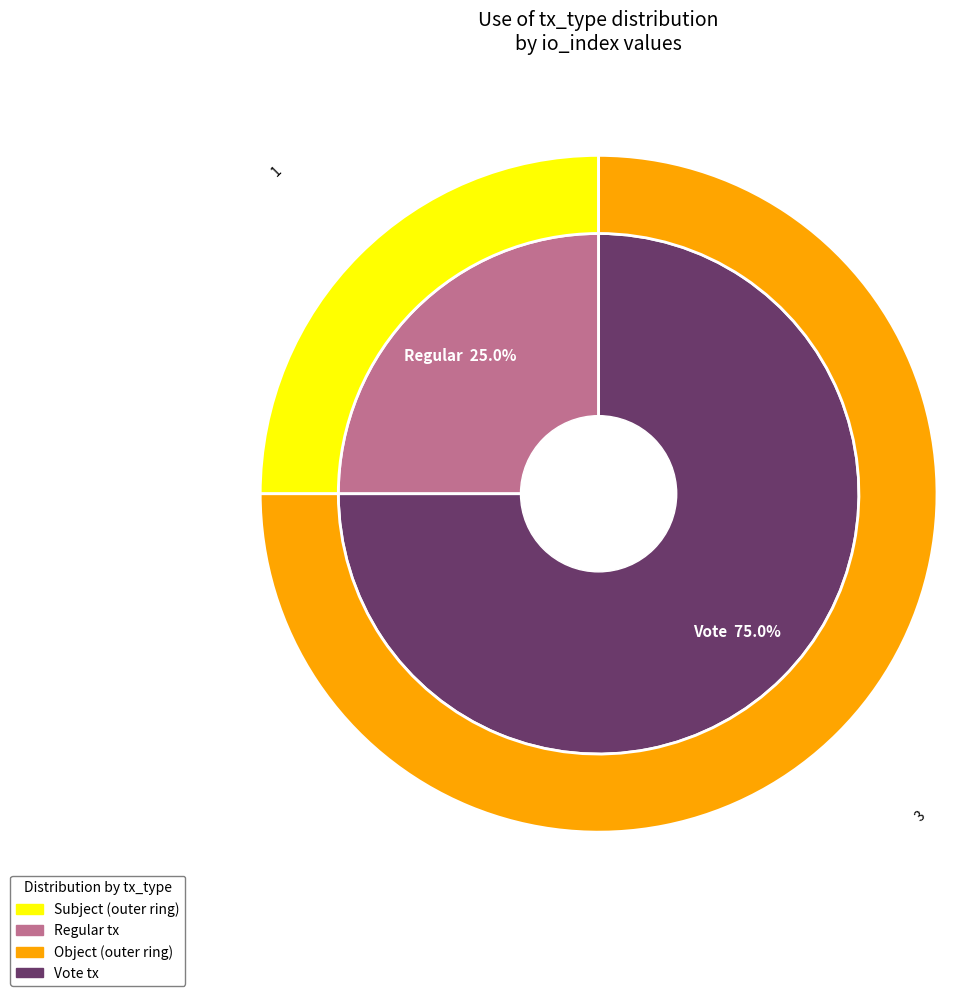

What is the total percentage of Regular and Vote?

100.0%